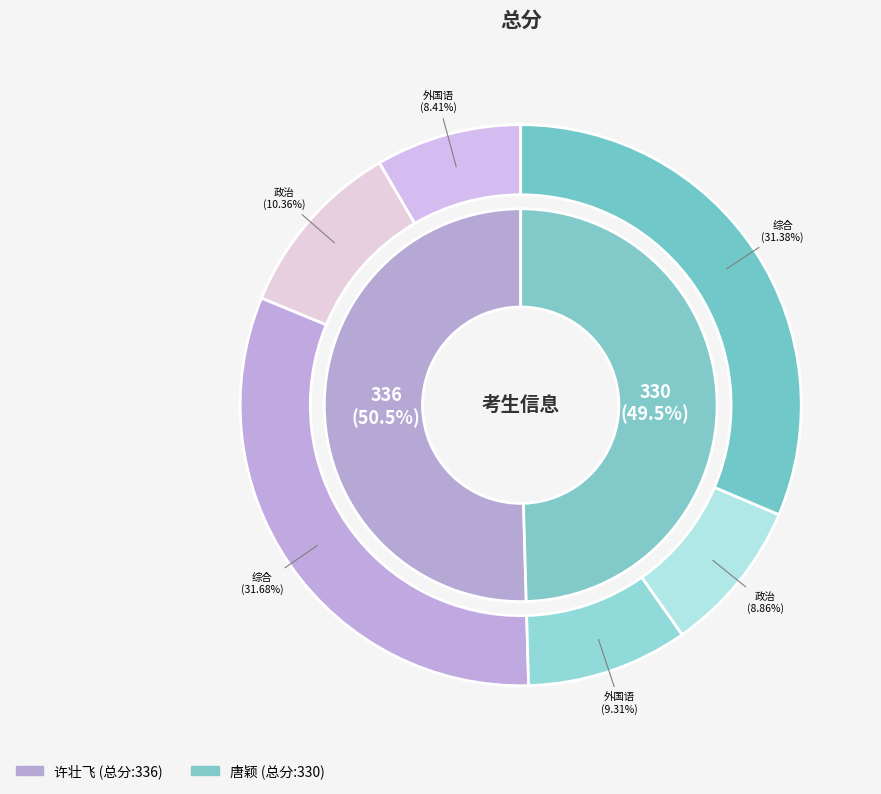

Is the sum of 许壮飞 and 唐颖 greater than half?

Yes